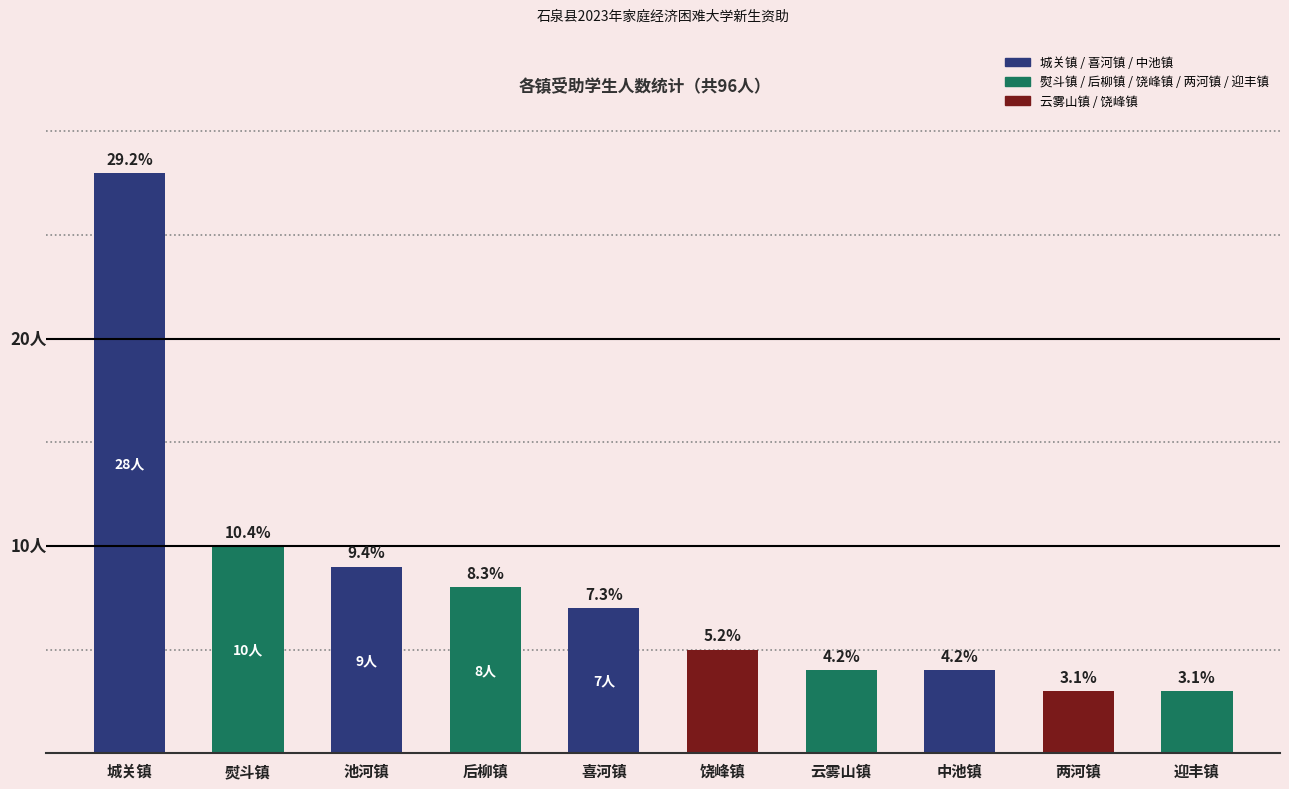

The chart shows a value of 28 at 城关镇. True or false?

True